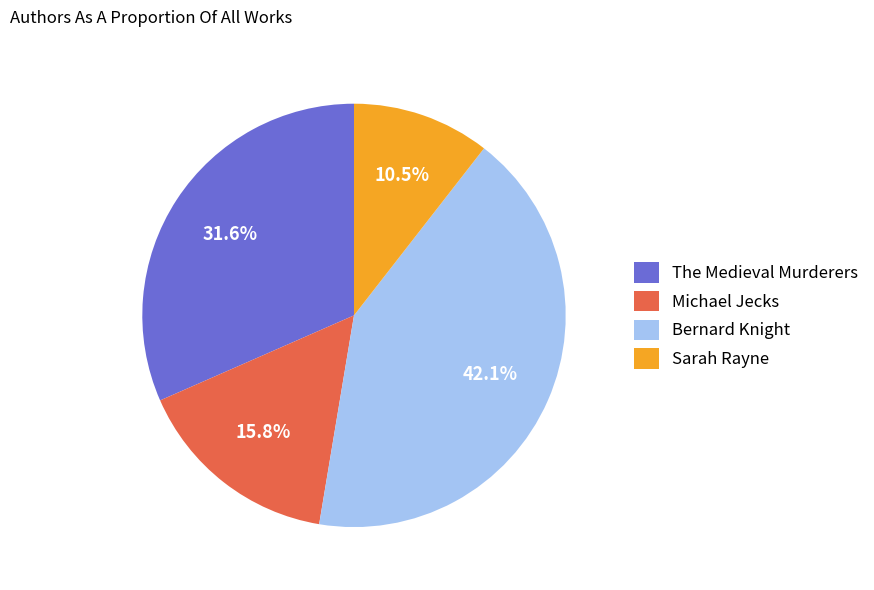

Which category has the biggest portion of the pie?

Bernard Knight